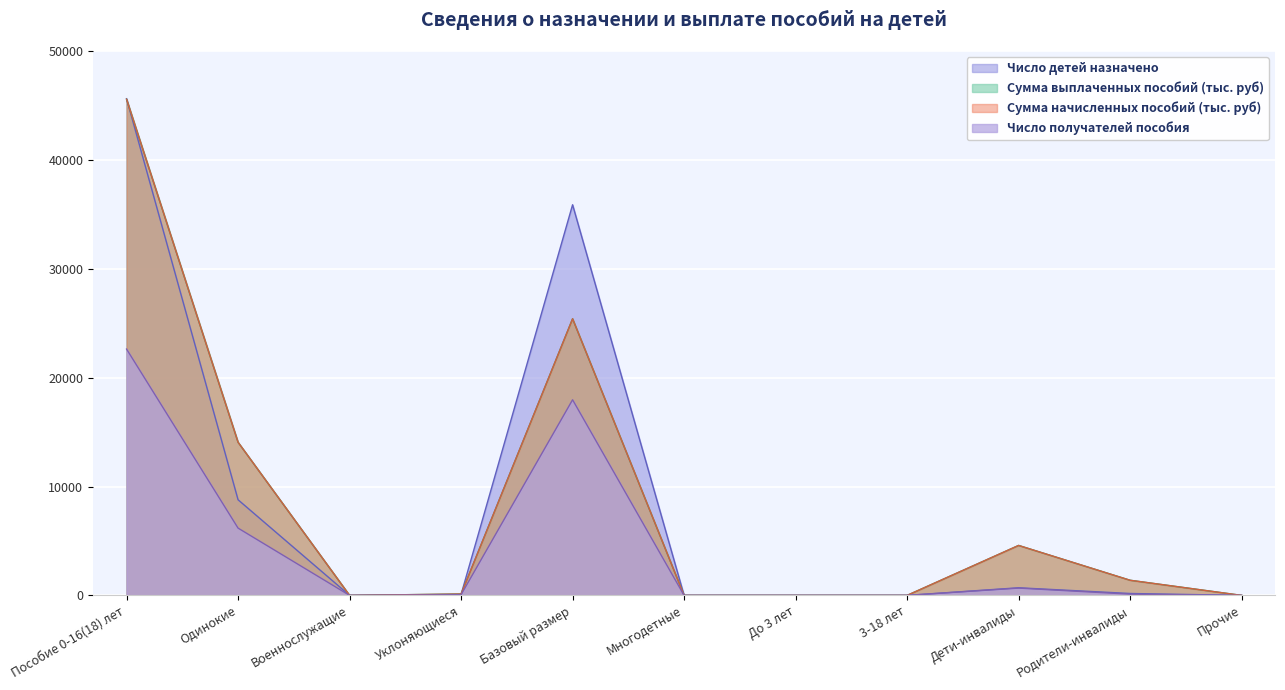

Is it true that Сумма начисленных пособий (млн руб) equals 0.0 at 3-18 лет?

True